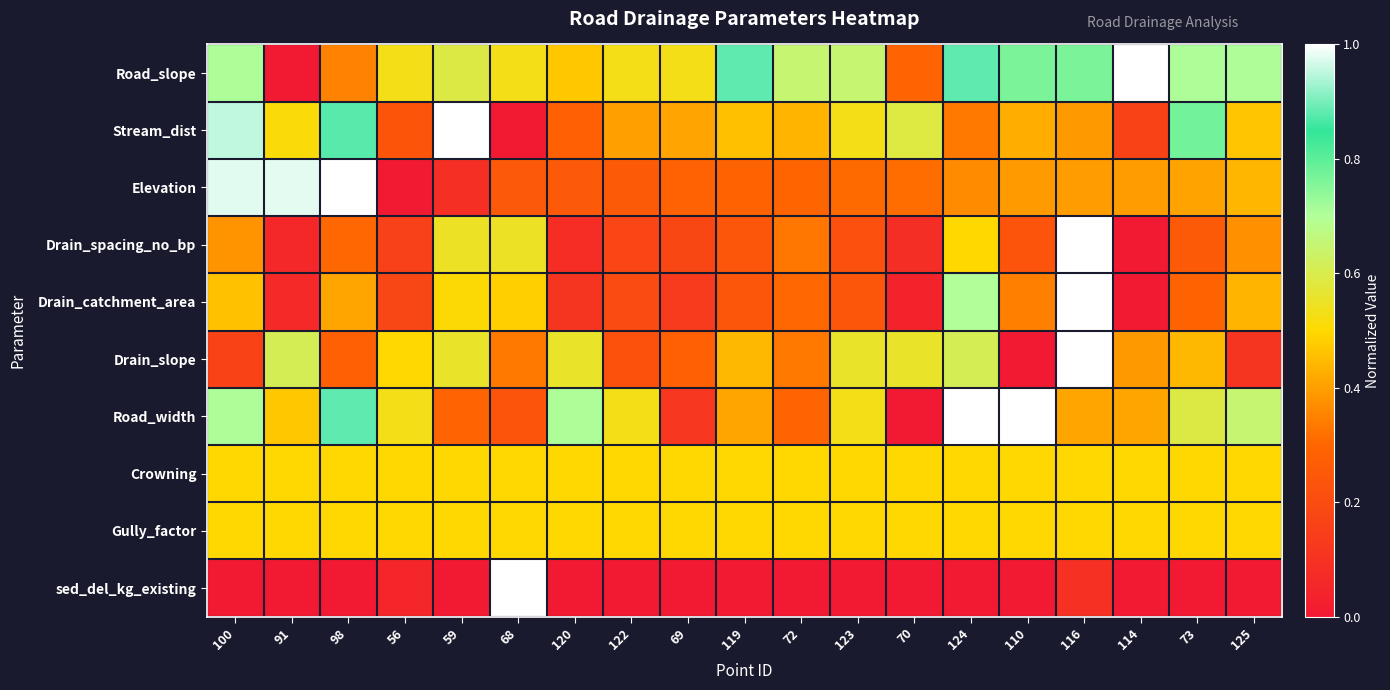

What is the total value across all series at 114?

3.4